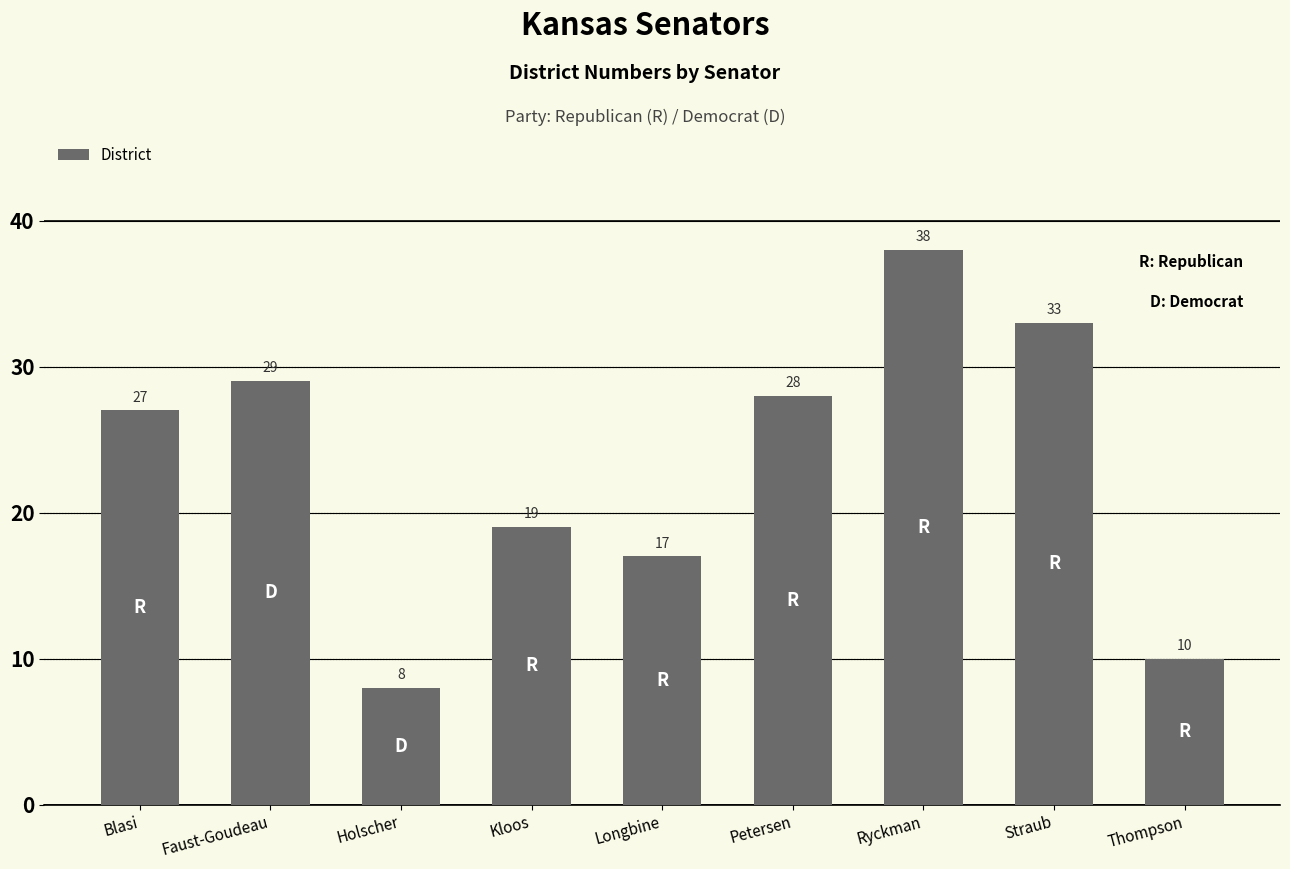

Which category has the highest value across all series?

Ryckman